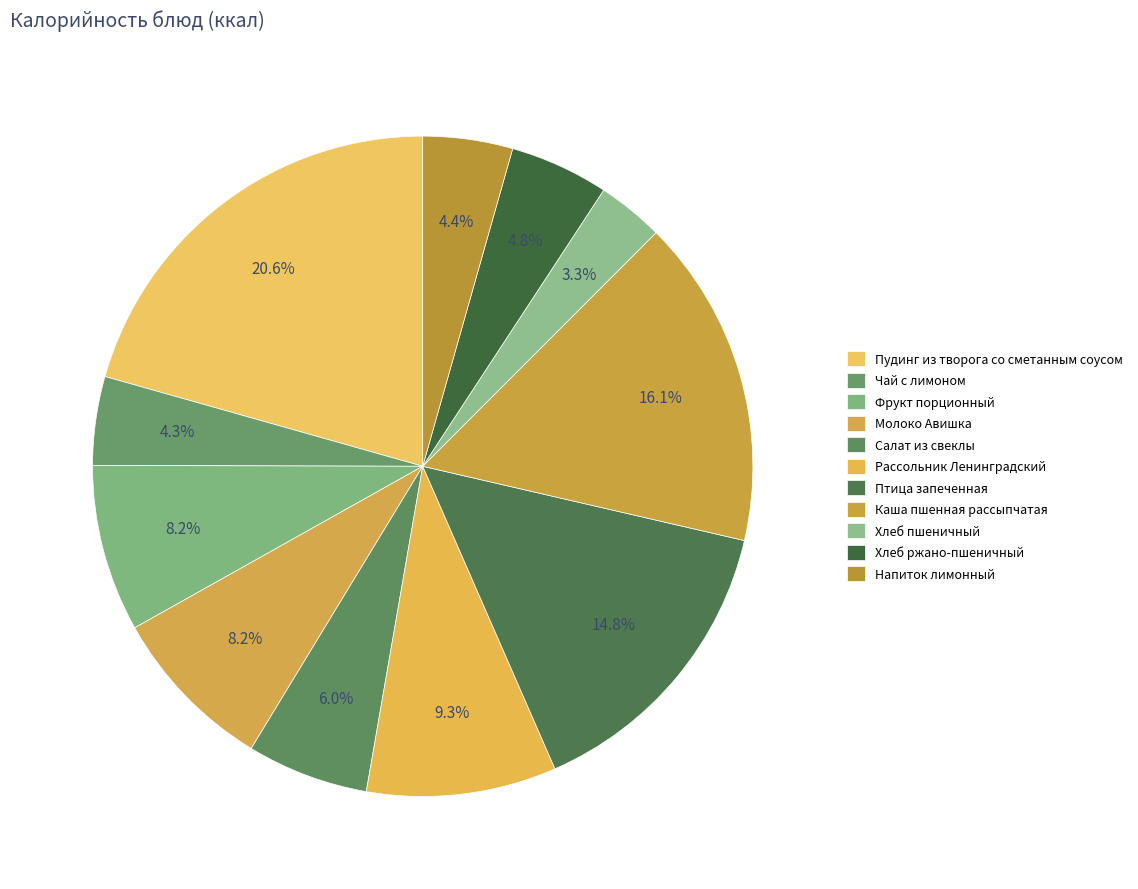

Is Хлеб ржано-пшеничный the majority of the pie?

No